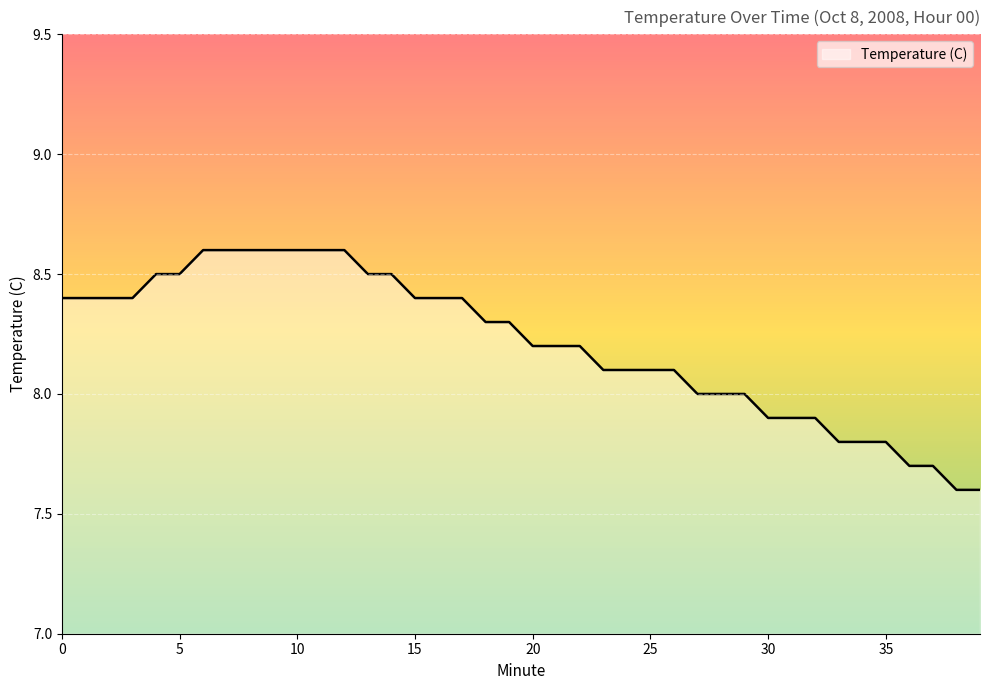

How many series are shown in this chart?

1